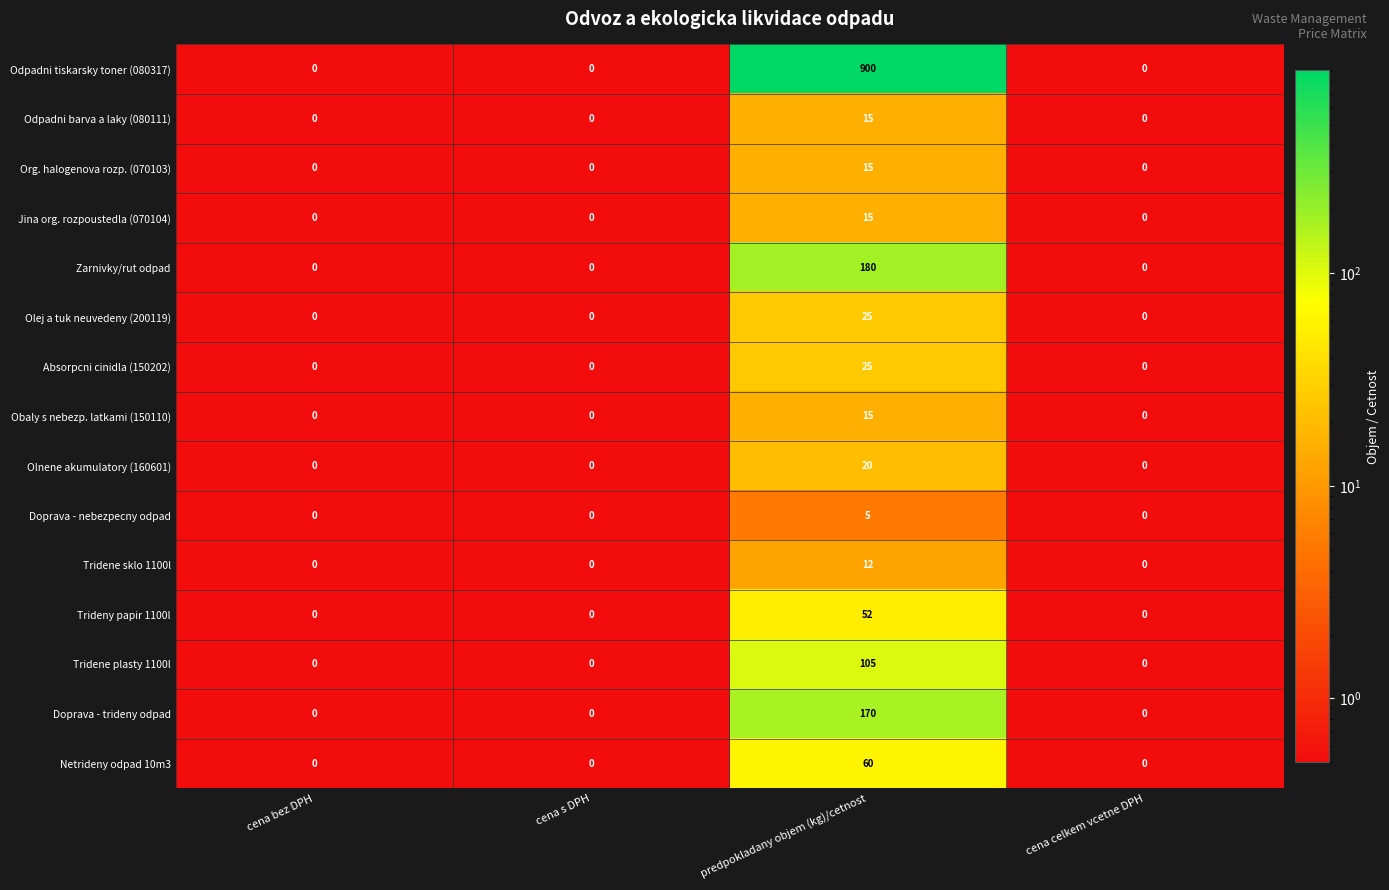

What is the difference between the Tridene sklo 1100l values at cena celkem vcetne DPH and predpokladany objem (kg)/cetnost?

12